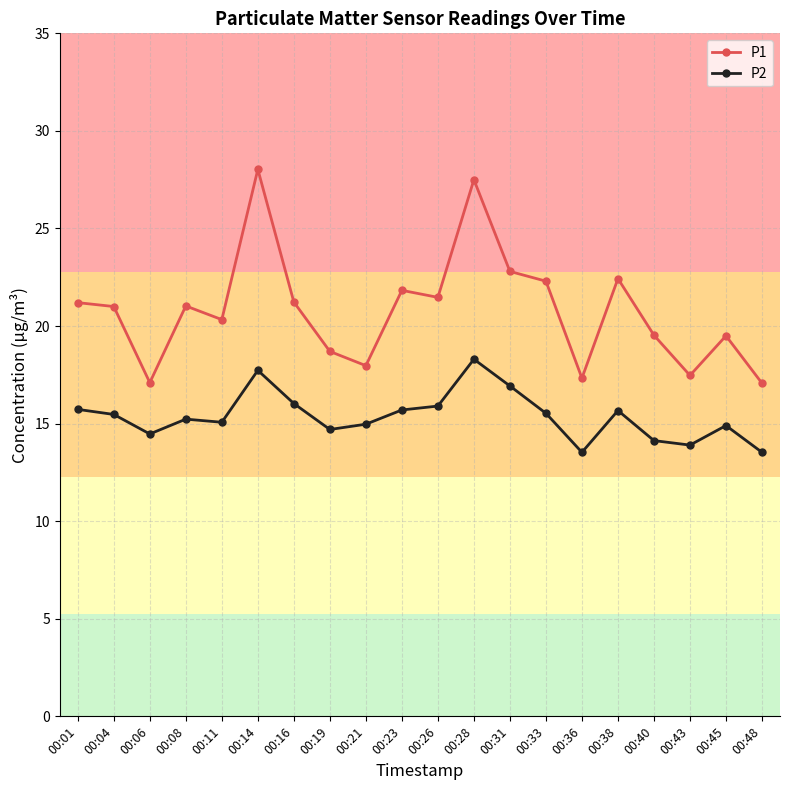

The value of P1 at 00:01 is 5.8. True or false?

False